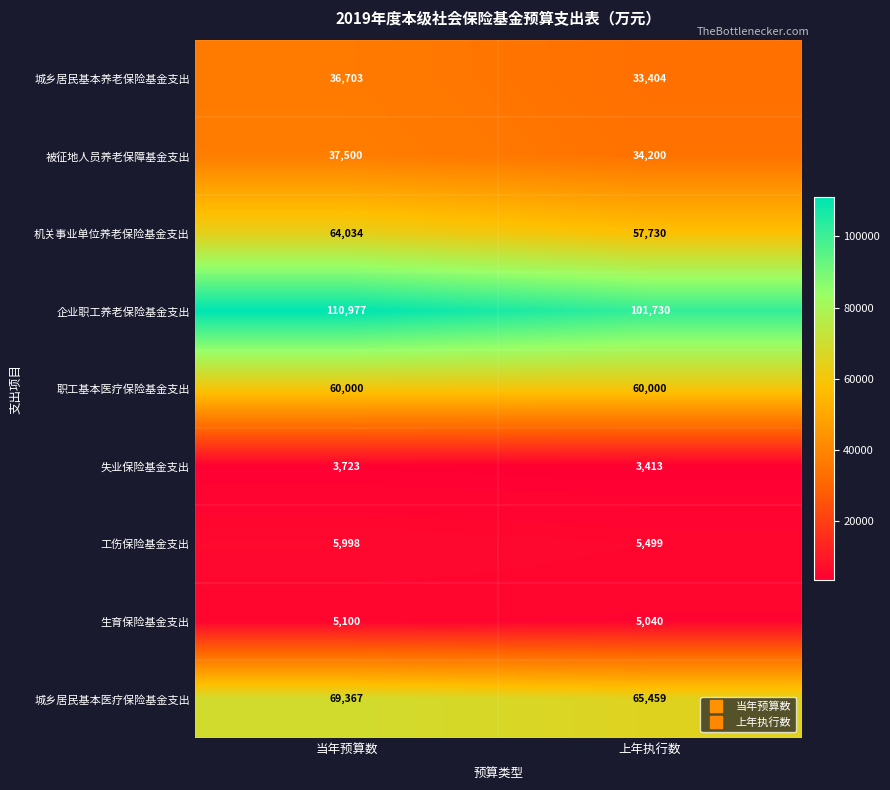

What is the difference between the highest and lowest values at 当年预算数?

107254